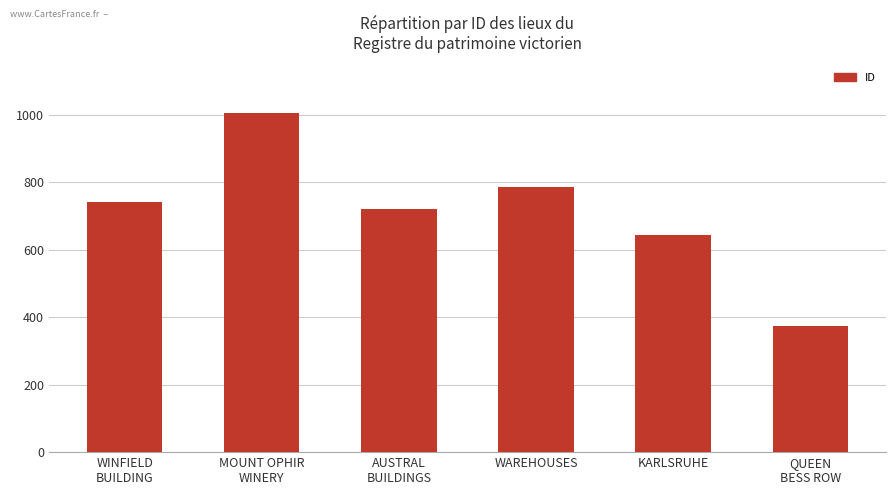

Is it true that the value at MOUNT OPHIR
WINERY is 347?

False